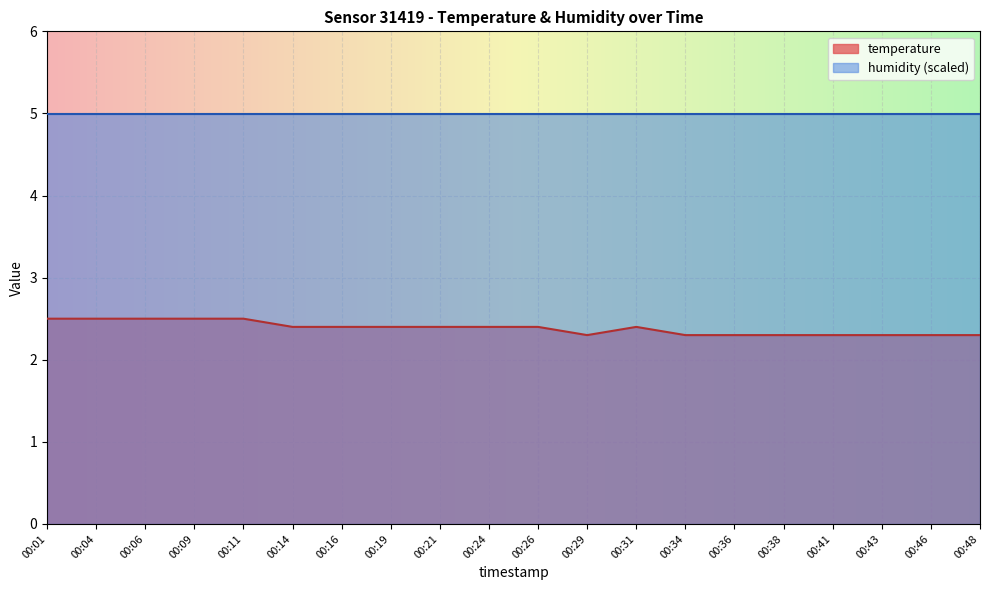

What is the value of the 2nd point from the left?

2.5